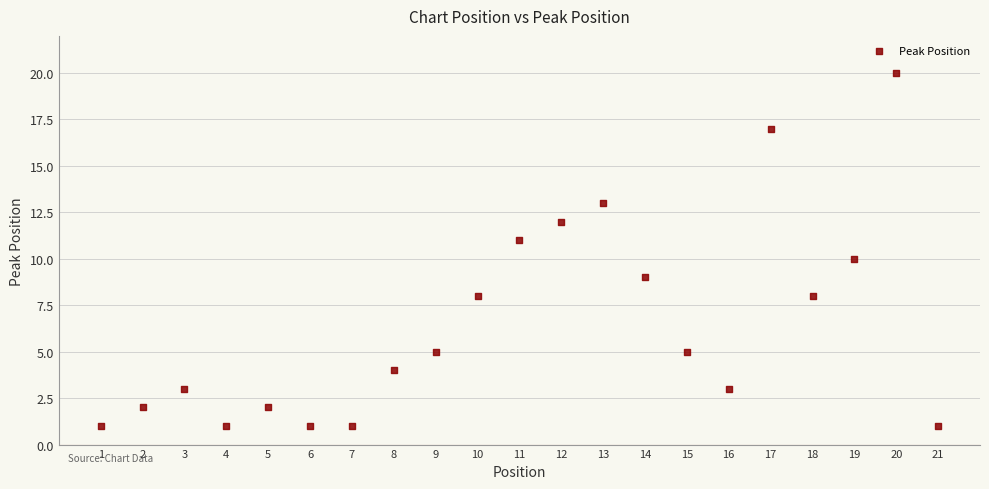

What is the range of X values (max minus min)?

20